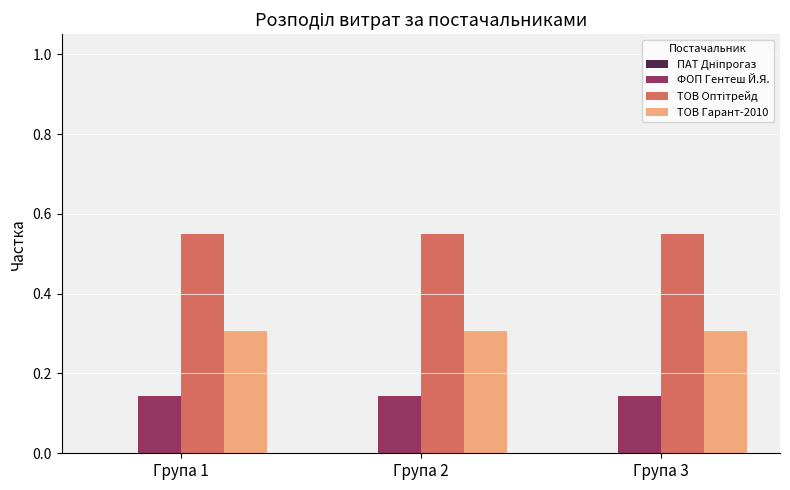

What is the total value across all series at Група 3?

1.0